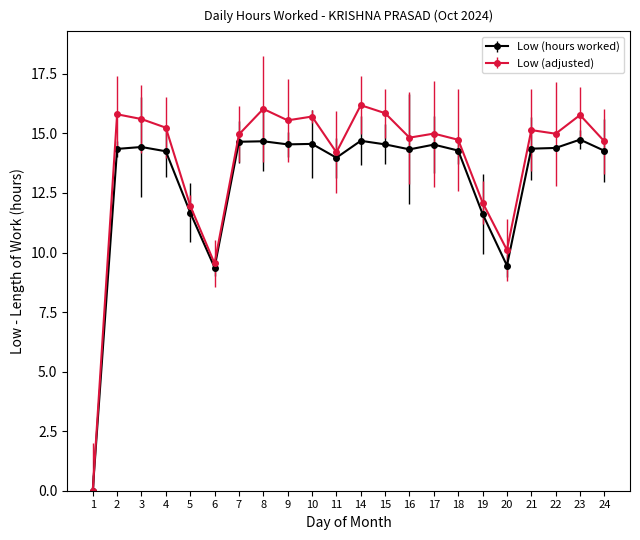

Which category has the highest value across all series?

14